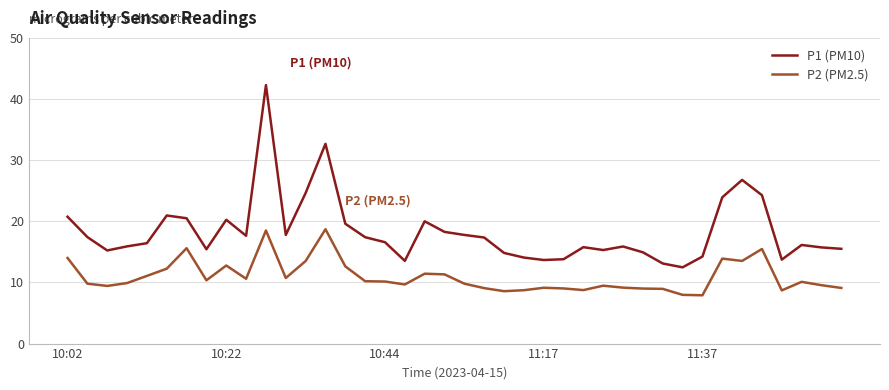

What is the difference between the maximum and minimum values in the P1 (PM10) series?

29.8